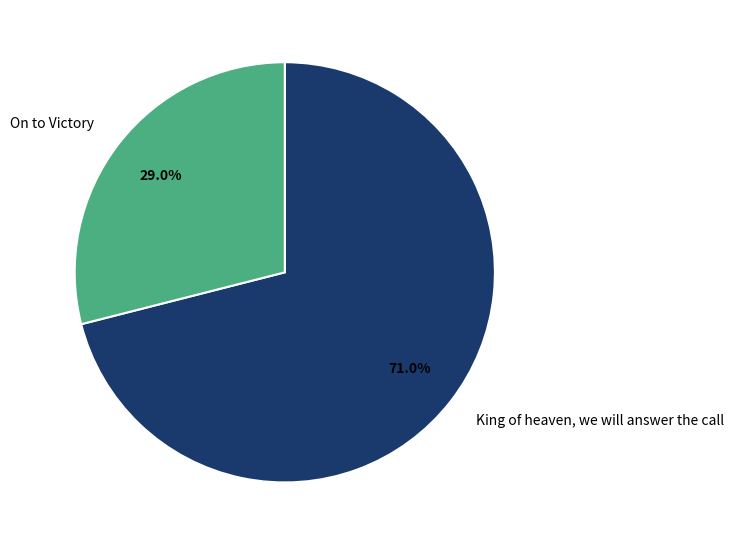

Rank the categories by value from highest to lowest.

King of heaven, we will answer the call, On to Victory